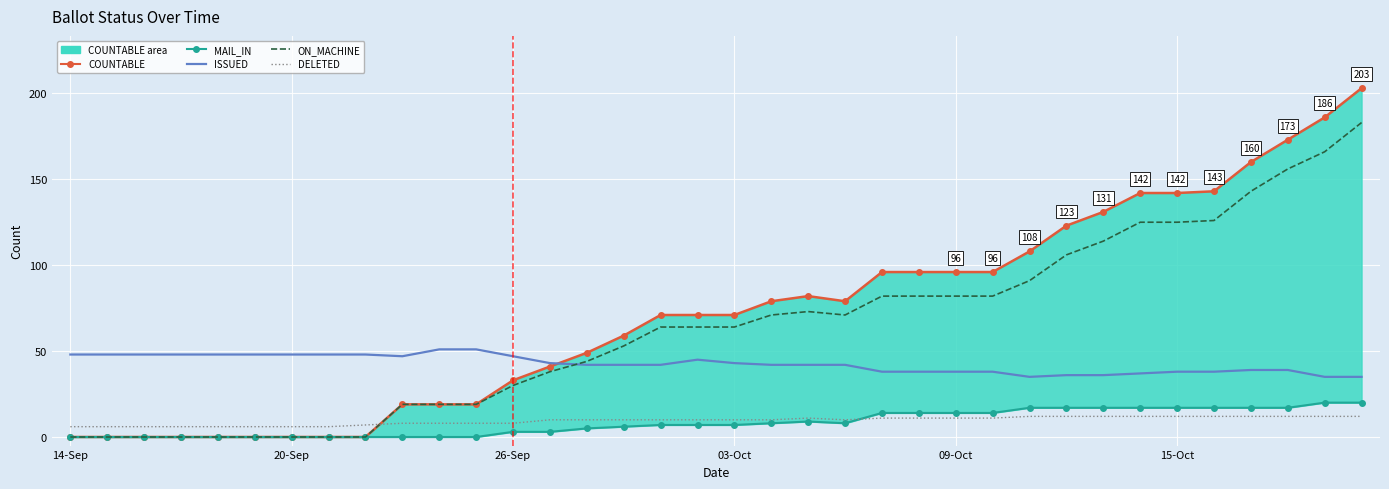

List the series in order of their peak value, lowest first.

DELETED, MAIL_IN, ISSUED, ON_MACHINE, COUNTABLE